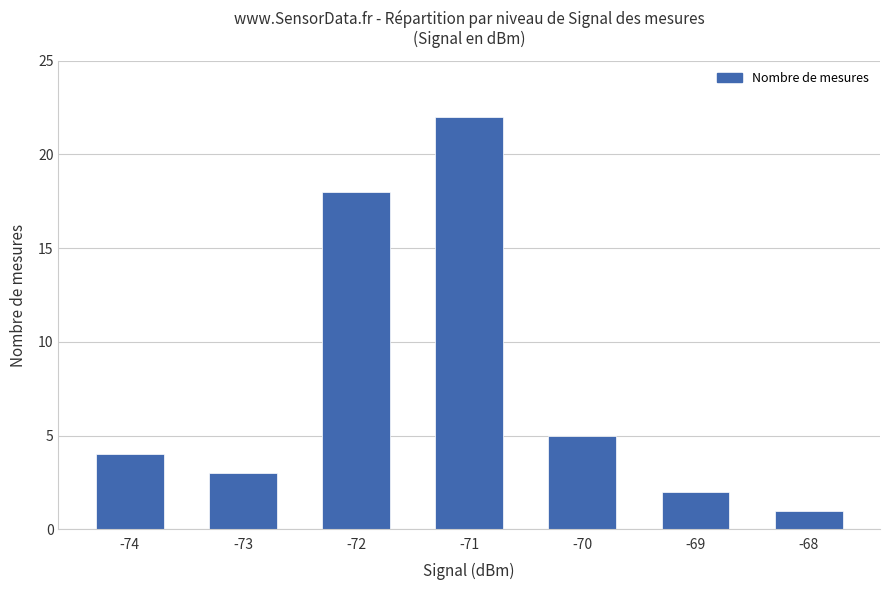

What is the sum of the values at -74 and -73?

7